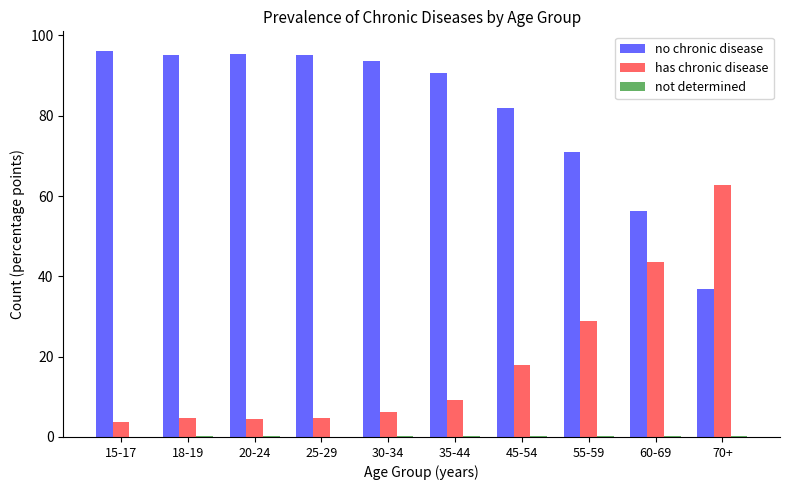

Is it true that has chronic disease equals 14.6 at 55-59?

False